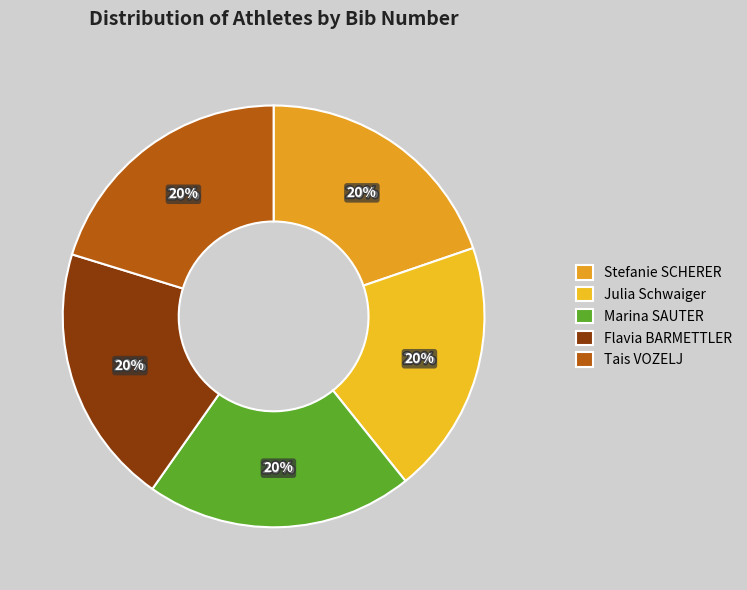

To the nearest percent, what portion does Flavia BARMETTLER represent?

20%